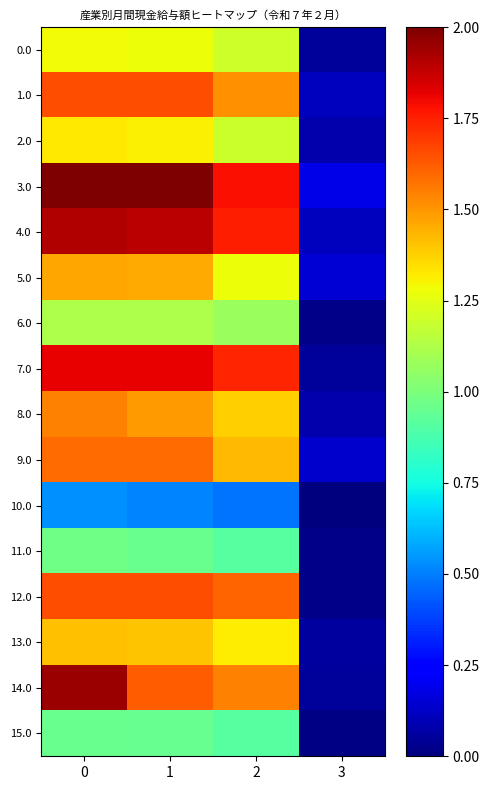

Reading right to left, extract all data points from this chart.

0.0: 3=0.1	2=1.2	1=1.3	0=1.3
1.0: 3=0.1	2=1.5	1=1.7	0=1.7
2.0: 3=0.1	2=1.2	1=1.3	0=1.3
3.0: 3=0.2	2=1.8	1=2.0	0=2.0
4.0: 3=0.1	2=1.8	1=1.9	0=1.9
5.0: 3=0.2	2=1.3	1=1.5	0=1.5
6.0: 3=0.0	2=1.1	1=1.1	0=1.1
7.0: 3=0.1	2=1.7	1=1.8	0=1.8
8.0: 3=0.1	2=1.4	1=1.5	0=1.5
9.0: 3=0.1	2=1.4	1=1.6	0=1.6
10.0: 3=0.0	2=0.5	1=0.5	0=0.5
11.0: 3=0.0	2=0.9	1=1.0	0=1.0
12.0: 3=0.0	2=1.6	1=1.7	0=1.7
13.0: 3=0.1	2=1.3	1=1.4	0=1.4
14.0: 3=0.0	2=1.5	1=1.6	0=2.0
15.0: 3=0.0	2=0.9	1=1.0	0=1.0